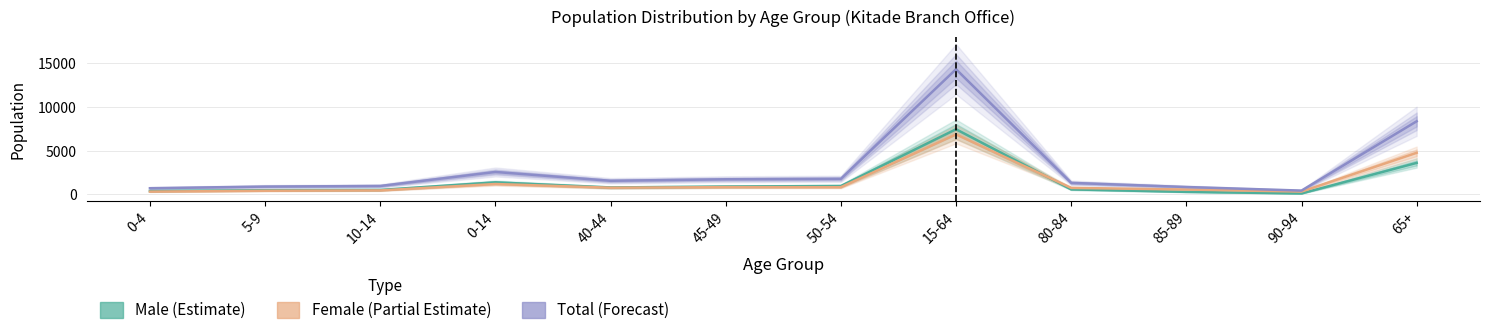

How many values in the Female (Partial Estimate) series exceed 765?

5